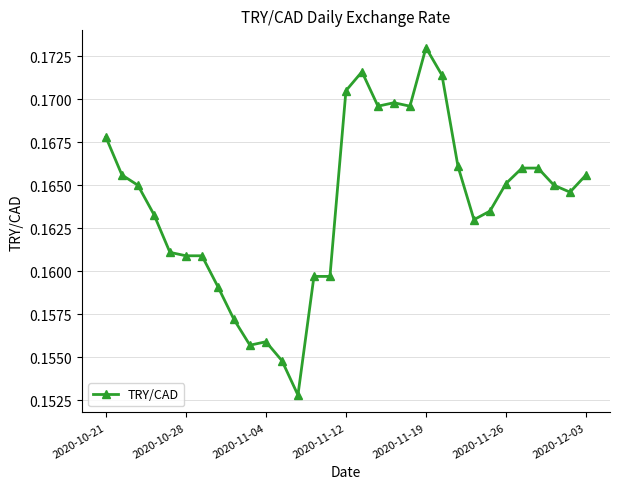

True or false: the data has more than 2 interior local peaks.

True